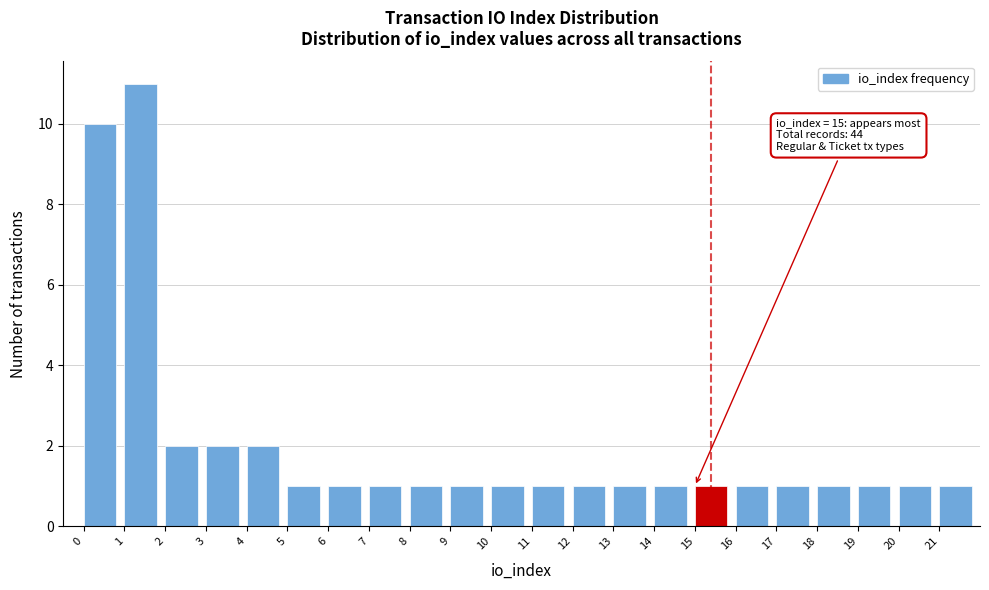

Over which range of the x-axis is the bar tallest?

1 to 2